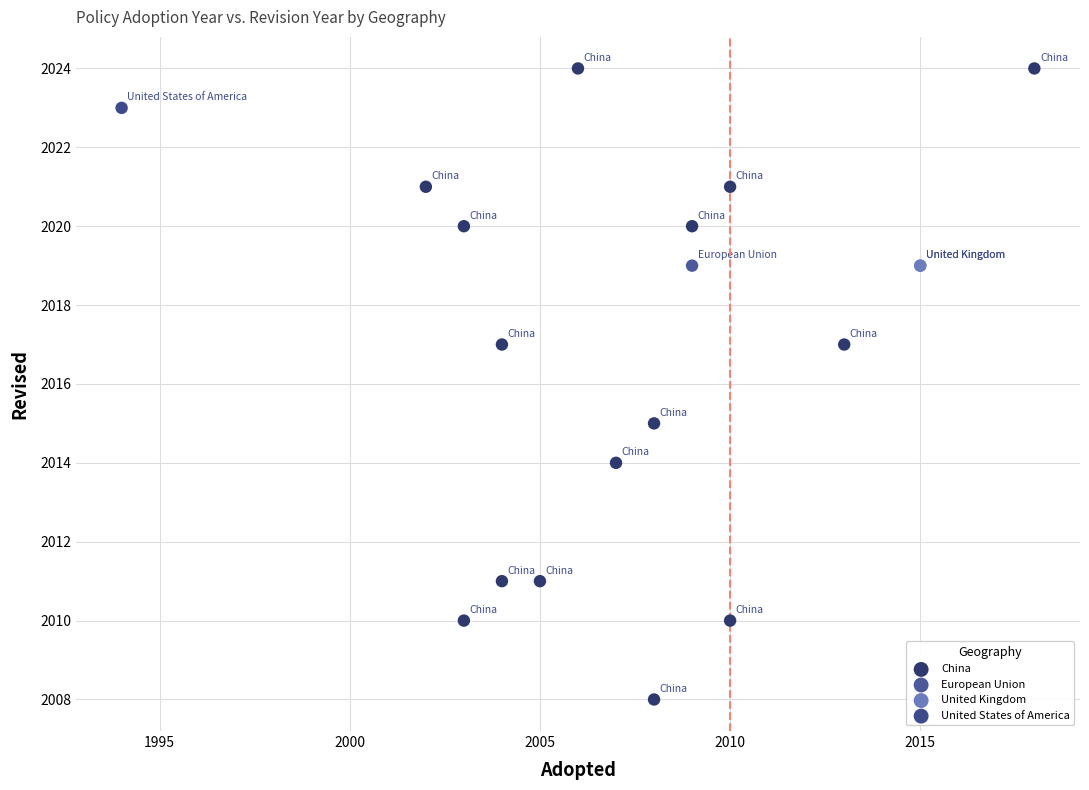

What are all the series names shown in the legend?

China, European Union, United Kingdom, United States of America